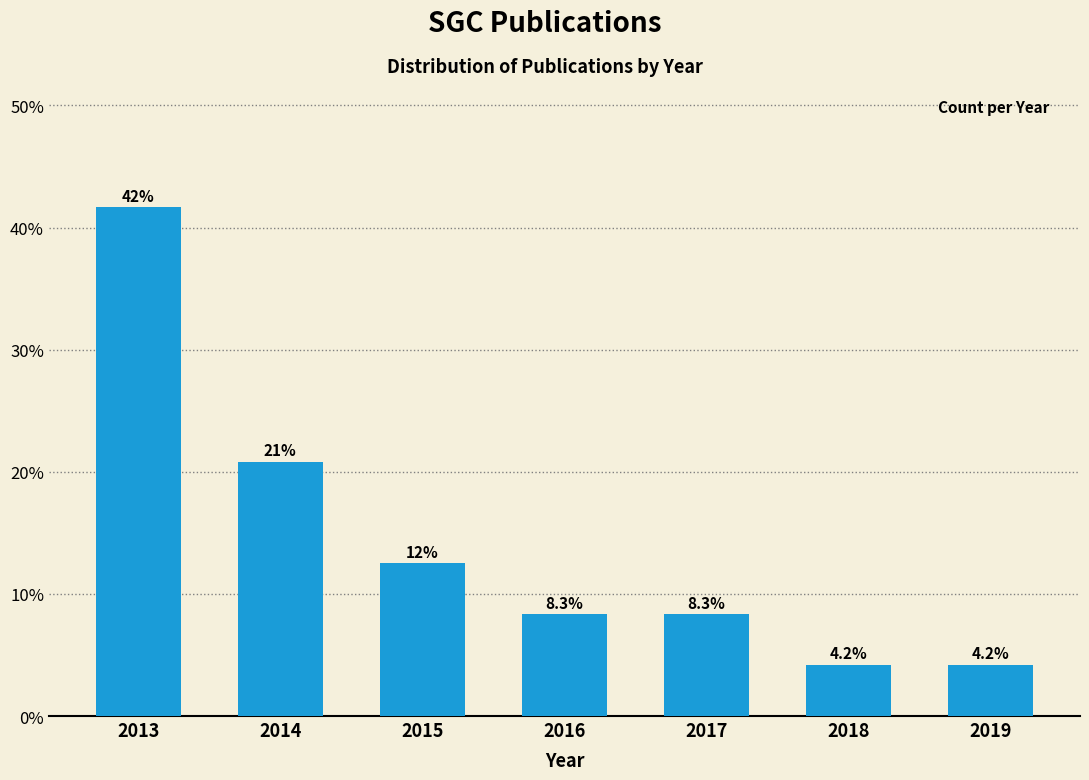

Reading left to right, what are all the values shown in this chart?

41.7	20.8	12.5	8.3	8.3	4.2	4.2